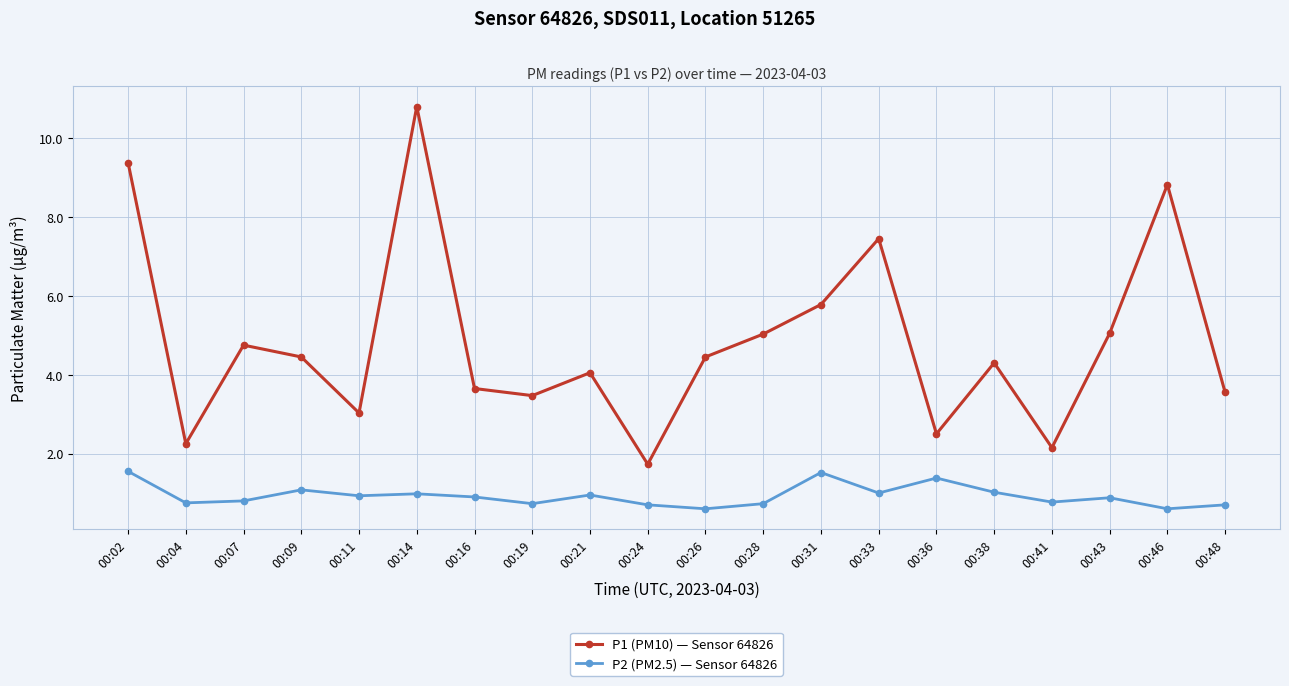

The value of P1 (PM10) — Sensor 64826 at 00:33 is 5.1. True or false?

False